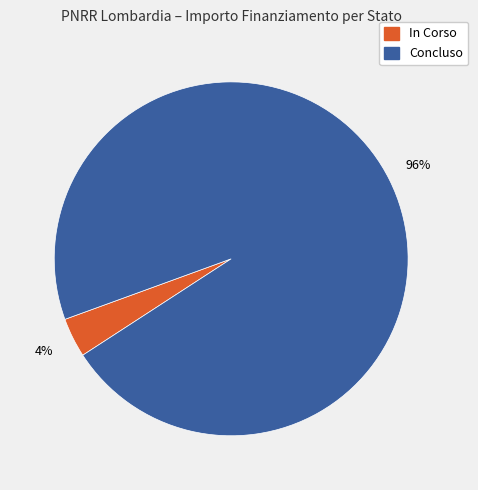

Which category has the smallest portion of the pie?

In Corso